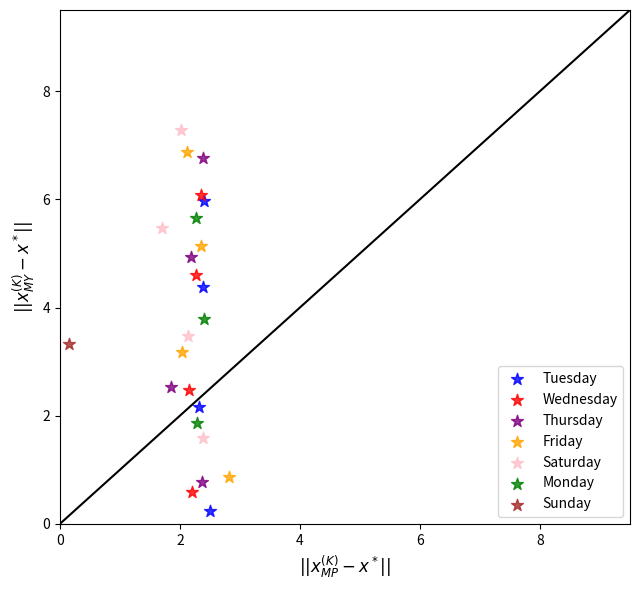

What are all the series names shown in the legend?

Tuesday, Wednesday, Thursday, Friday, Saturday, Monday, Sunday